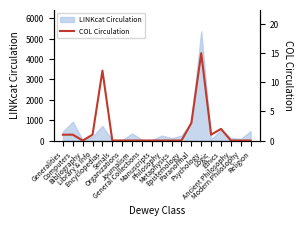

The value at Organizations is 0. True or false?

True